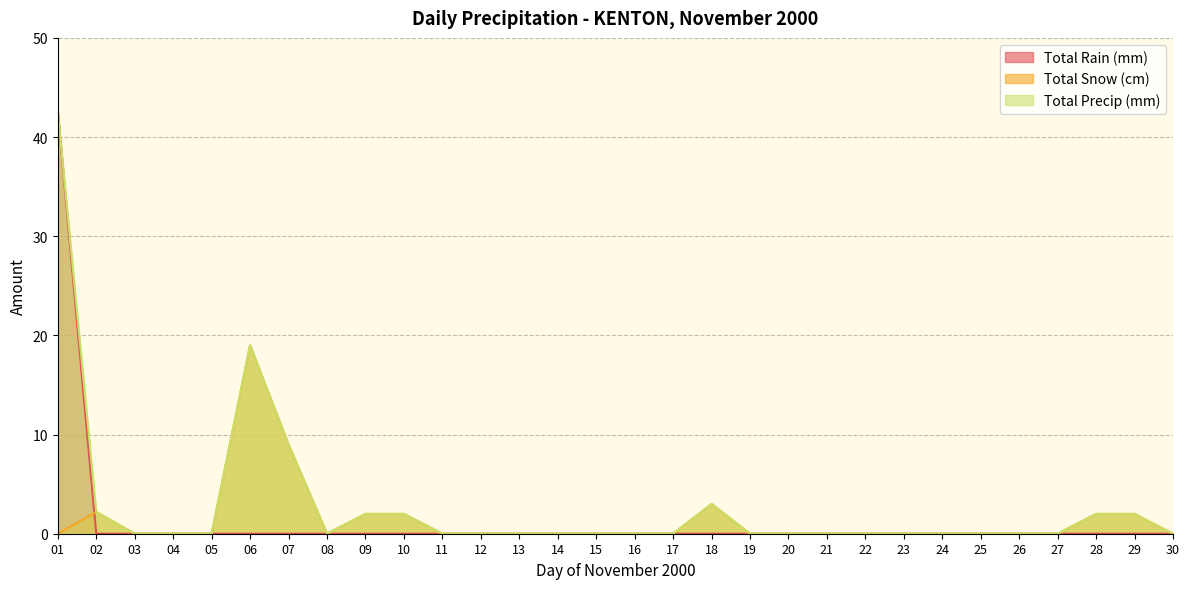

Which category has the lowest value in the Total Precip (mm) series?

03